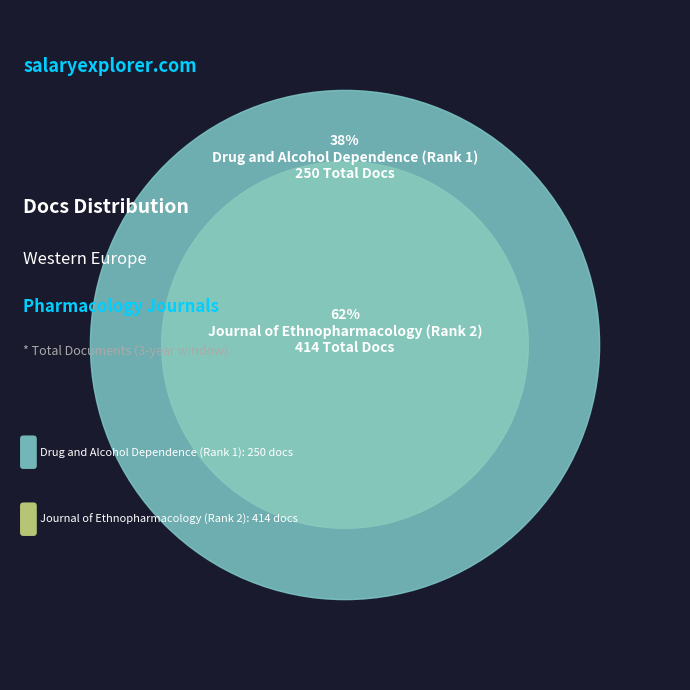

Count the number of slices in the pie.

2